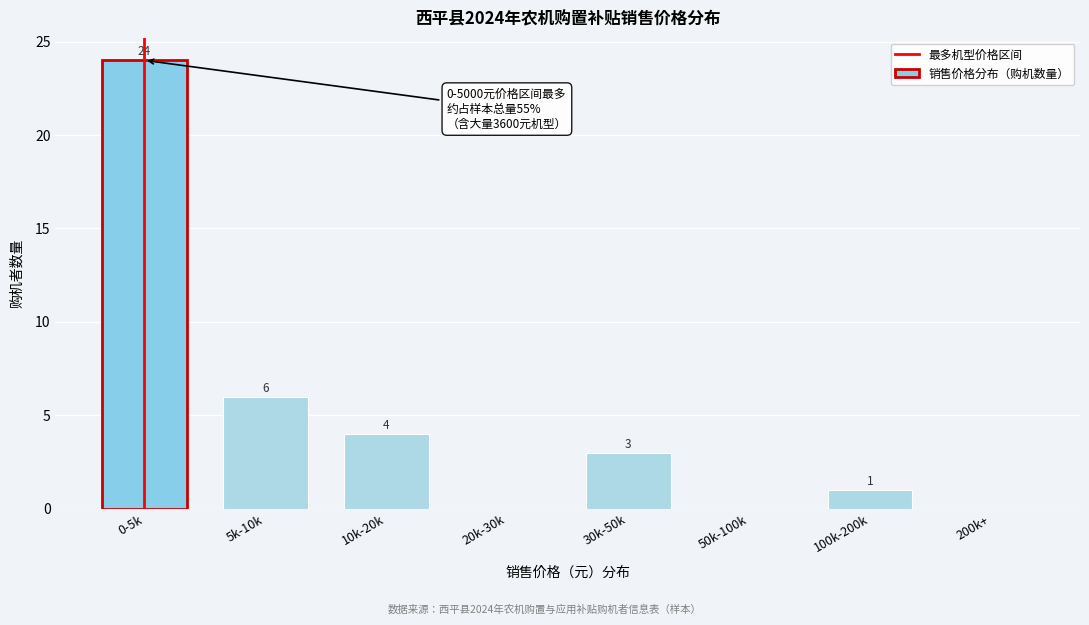

Reading left to right, transcribe all the data shown in this chart.

0-5k=24	5k-10k=6	10k-20k=4	20k-30k=0	30k-50k=3	50k-100k=0	100k-200k=1	200k+=0